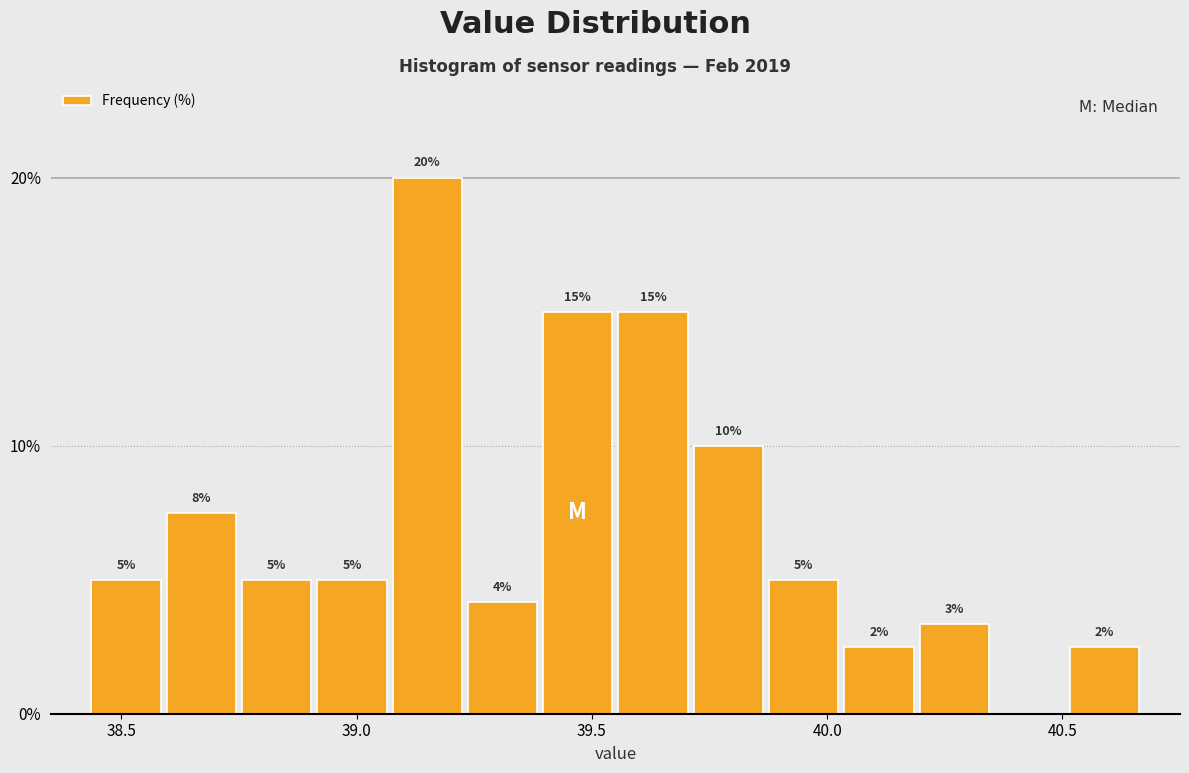

Around what value on the x-axis is the tallest bar? Give the approximate position of its centre, as read against the axis.

39.15